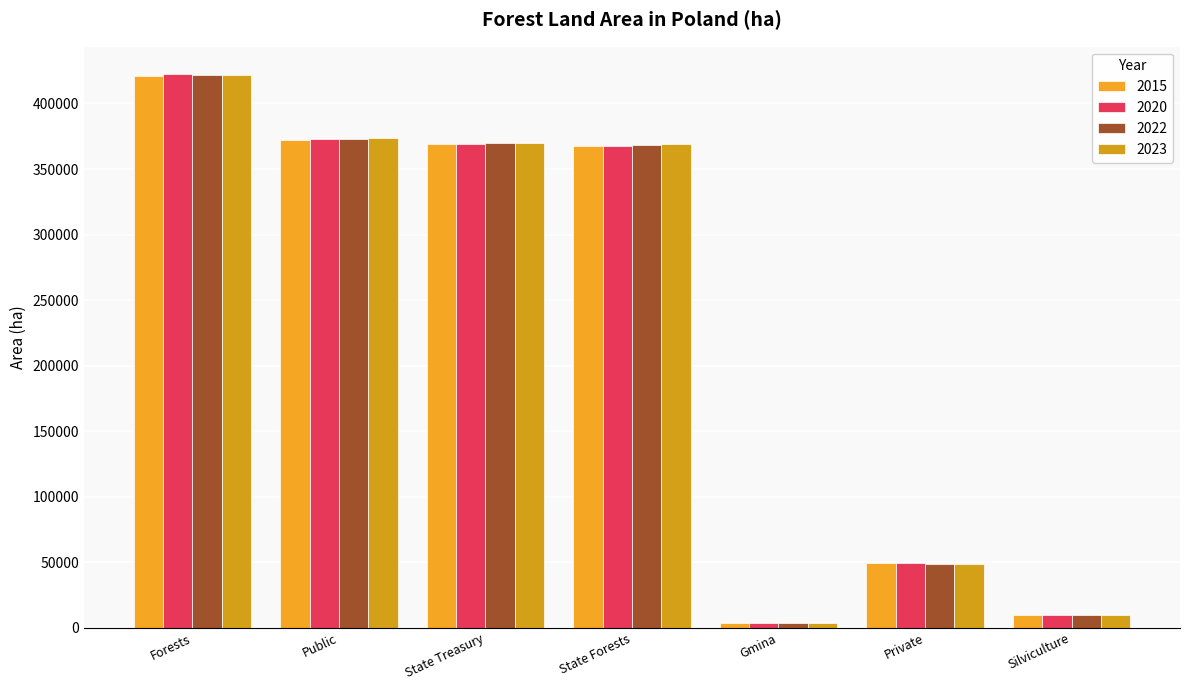

Is the value of 2022 at Private greater than the value of 2015 at Forests?

No